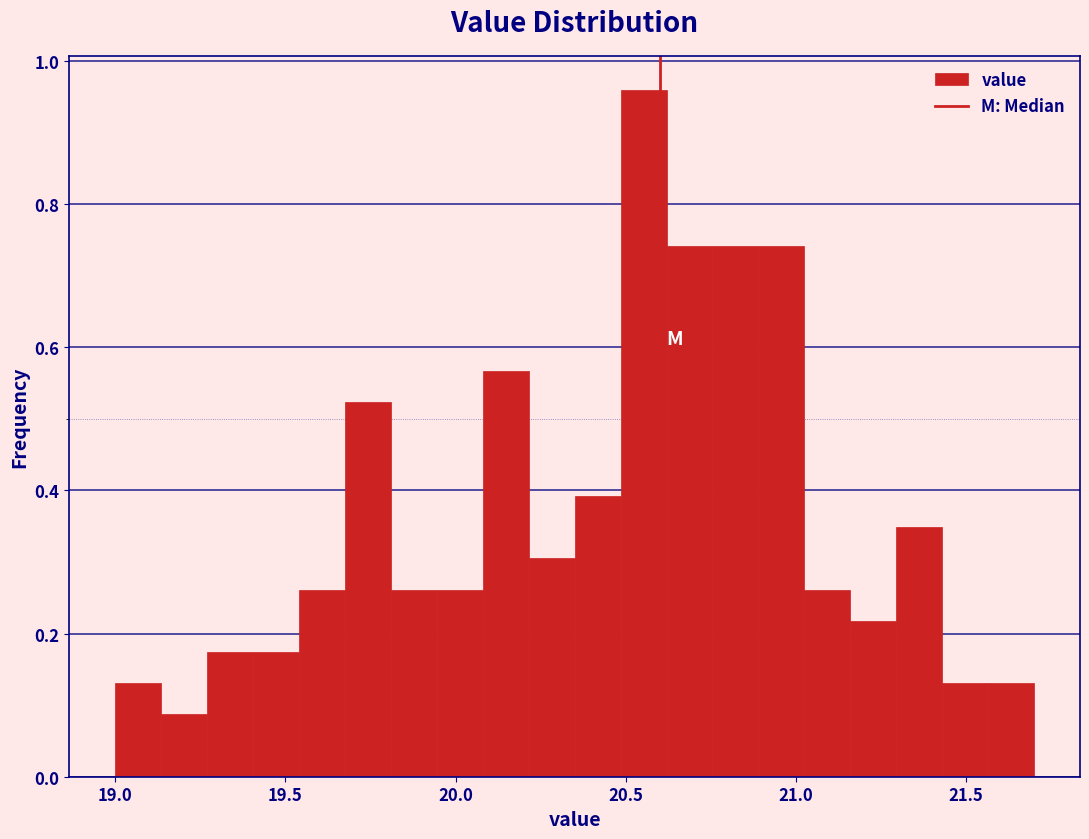

Read against the x-axis, roughly where is the centre of the tallest bar?

20.55